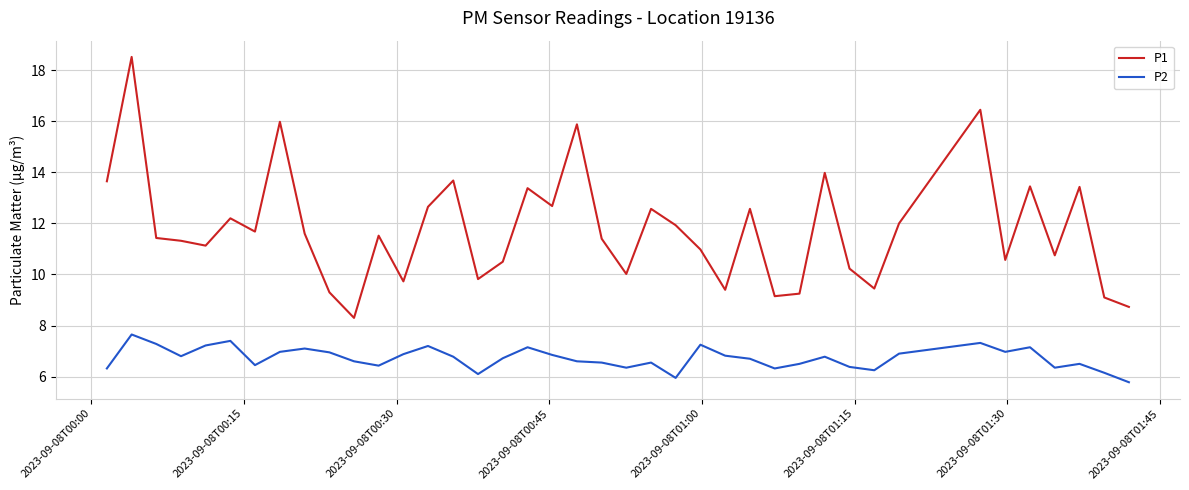

Rank the series by their maximum value, from lowest to highest.

P2, P1